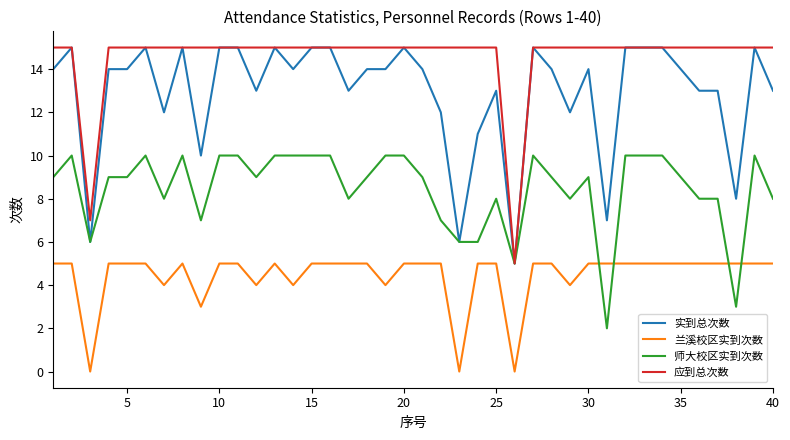

Rank the series by their average value, from highest to lowest.

应到总次数, 实到总次数, 师大校区实到次数, 兰溪校区实到次数